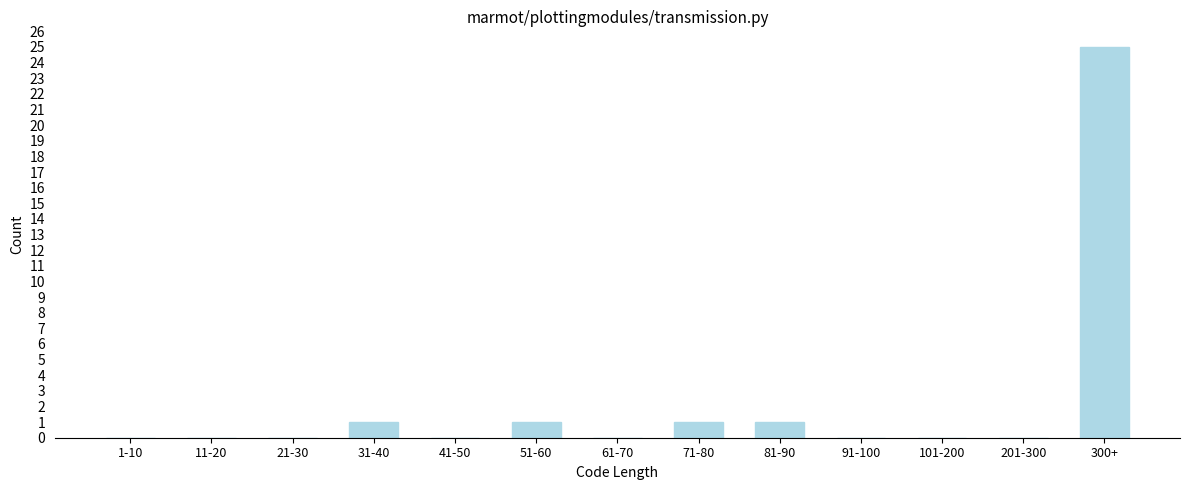

Reading left to right, extract all data points from this chart.

1-10=0	11-20=0	21-30=0	31-40=1	41-50=0	51-60=1	61-70=0	71-80=1	81-90=1	91-100=0	101-200=0	201-300=0	300+=25